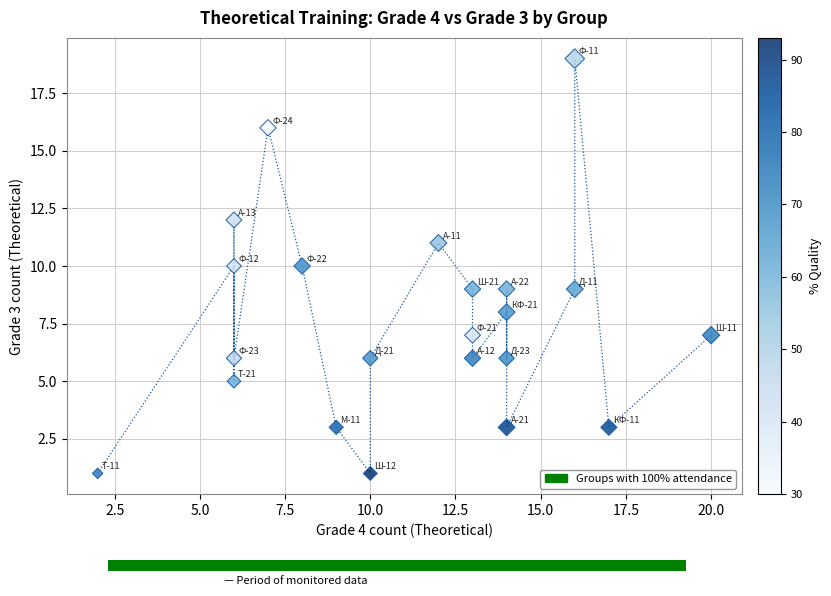

What is the range of X values (max minus min)?

18